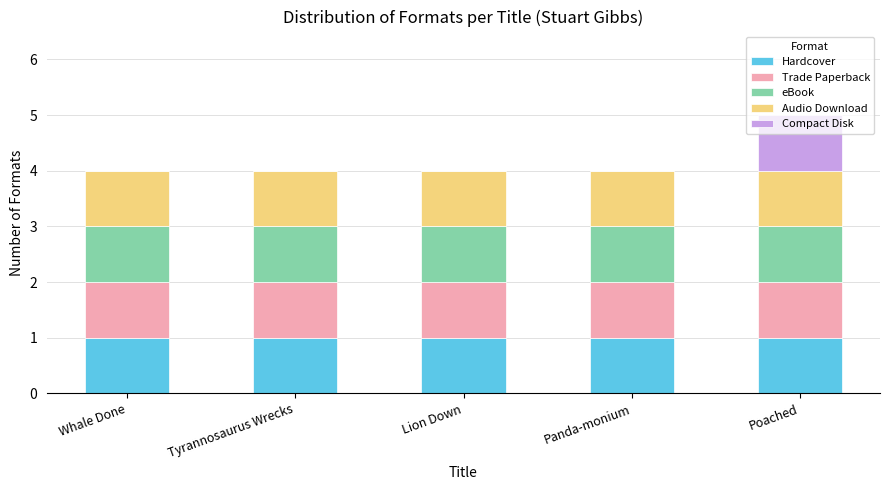

At which category is the sum across all series the highest?

Poached